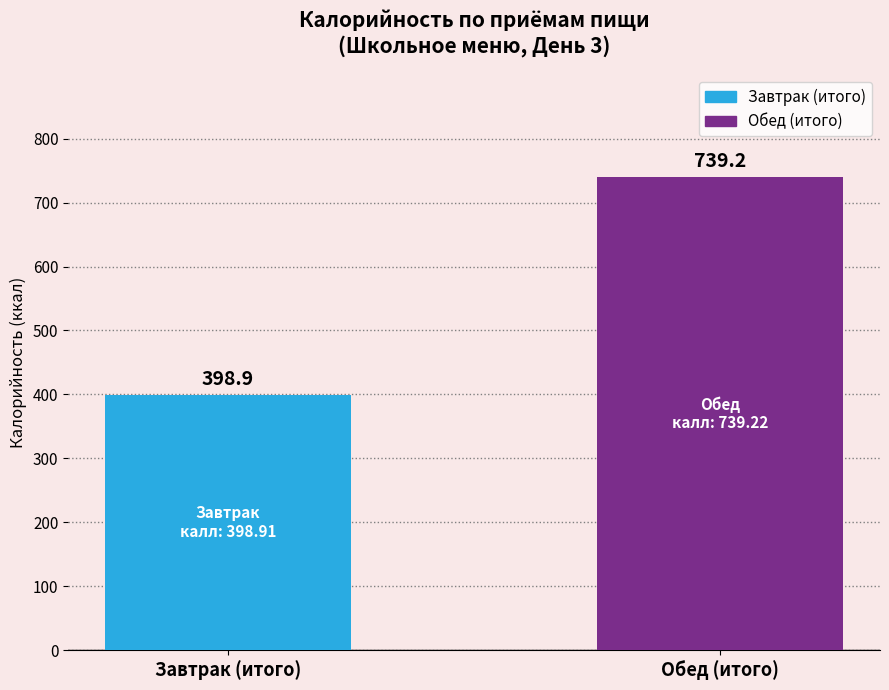

What is the highest value of the Обед (итого) series?

739.2